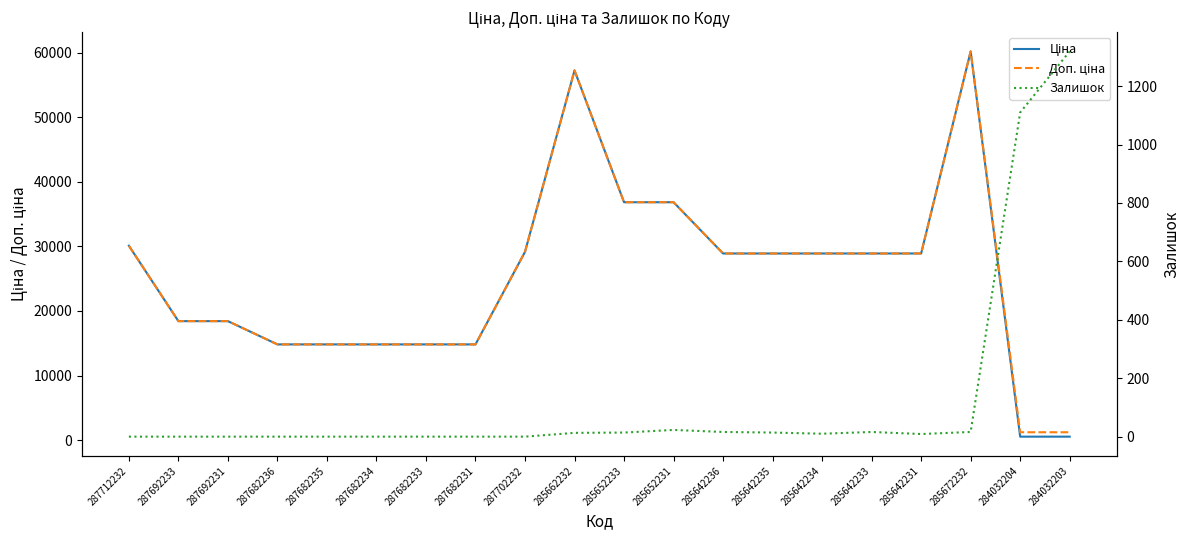

True or false: Ціна and Доп. ціна cross at least once.

False